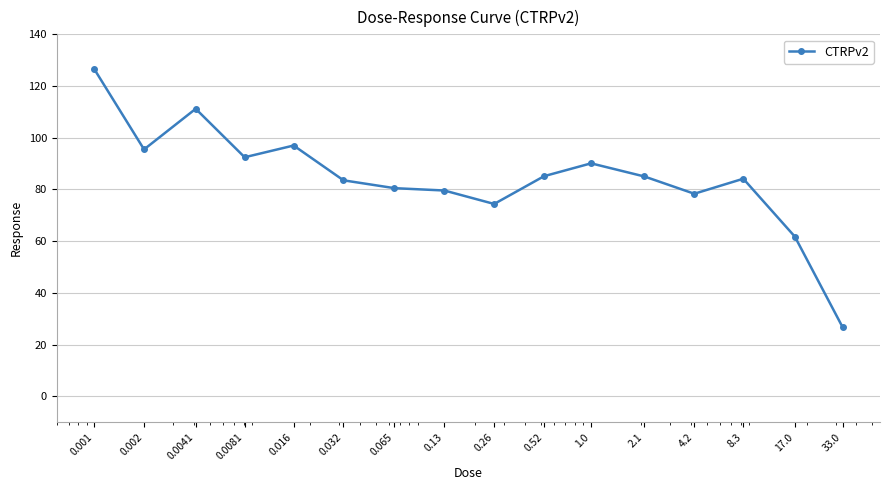

What is the difference between the maximum and minimum values?

99.8